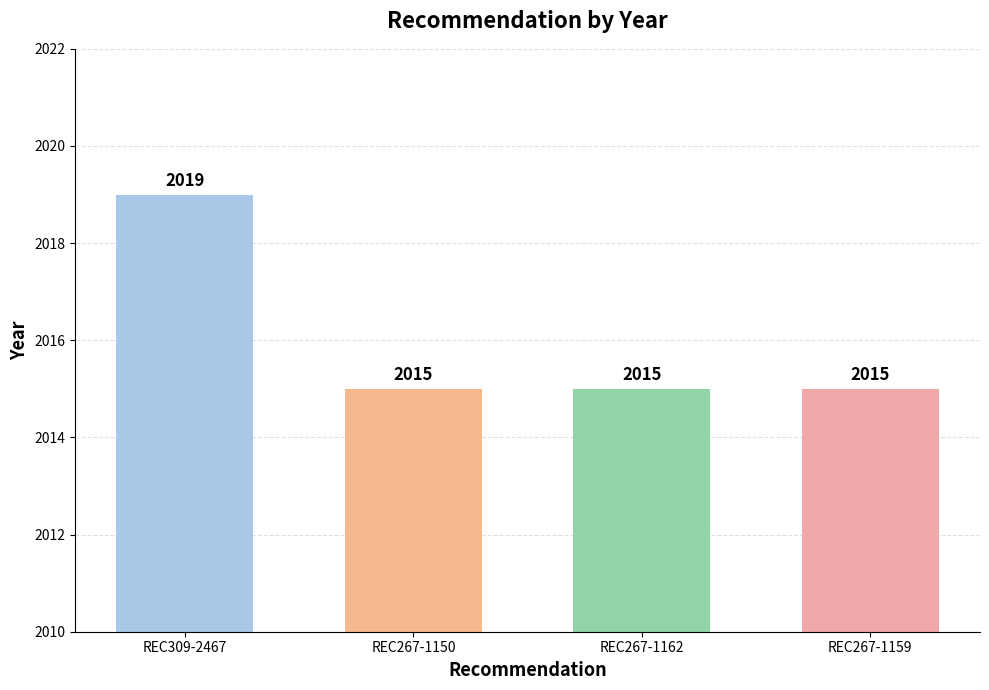

What is the change in value from REC309-2467 to REC267-1162?

-4